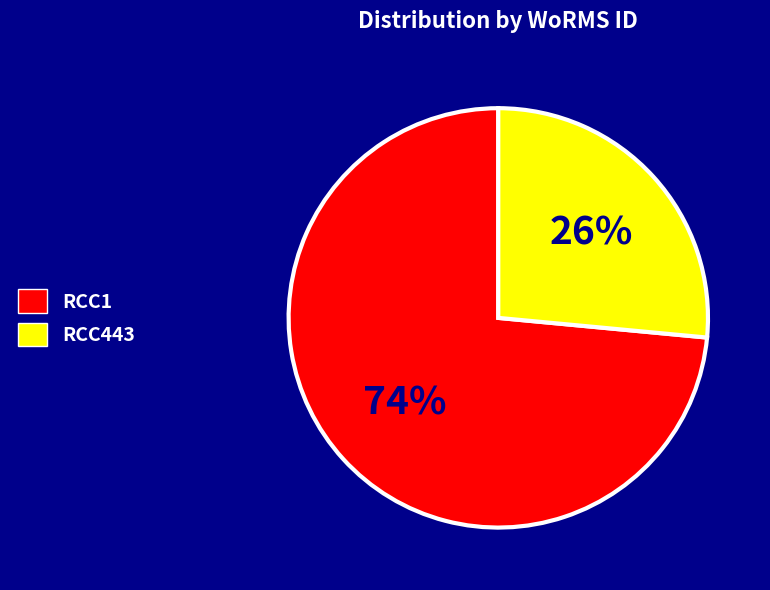

Do RCC443 and RCC1 together represent more than half of the pie?

Yes